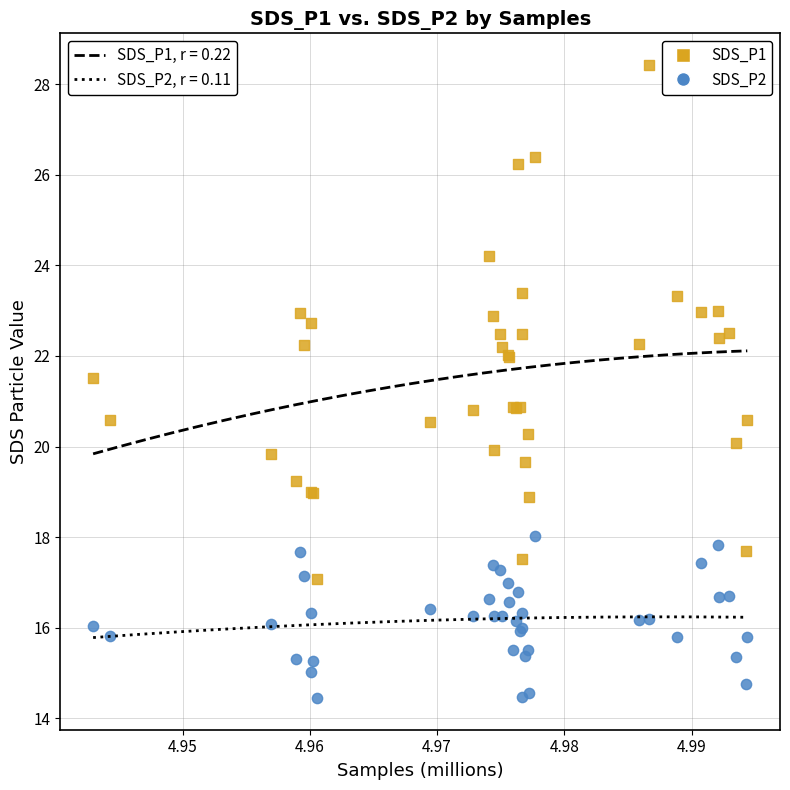

Which series reaches the minimum Y coordinate?

SDS_P2